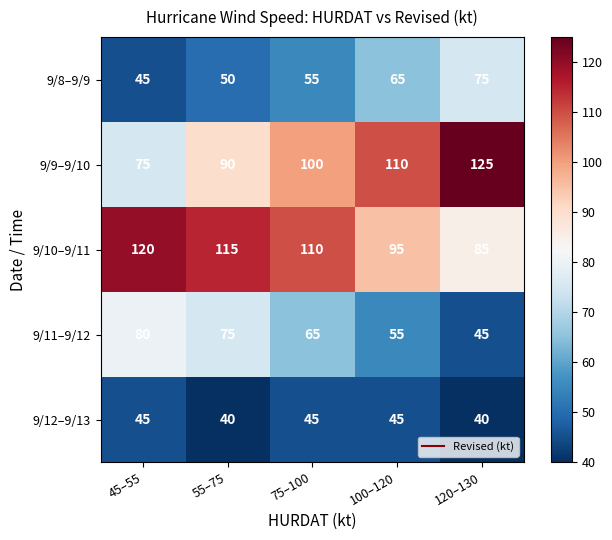

What is the difference between the 9/8–9/9 values at 45–55 and 120–130?

30